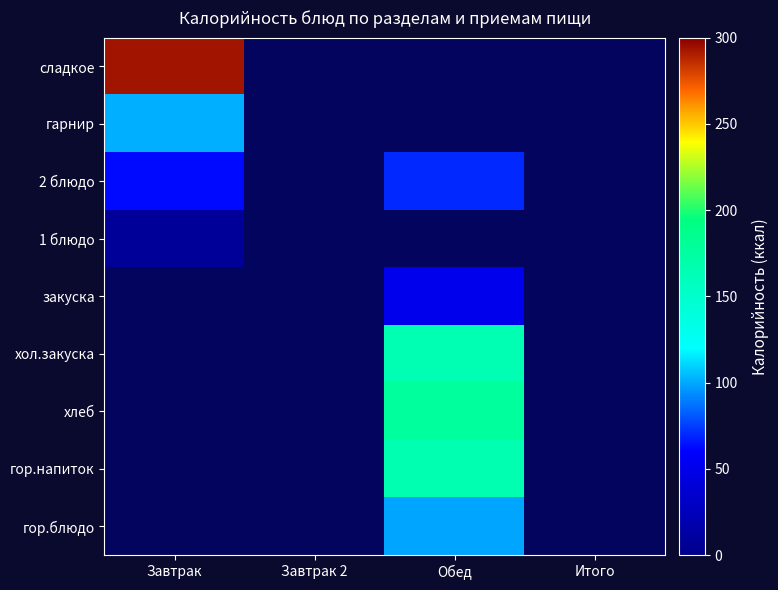

What is the approximate value of закуска at Обед?

51.0